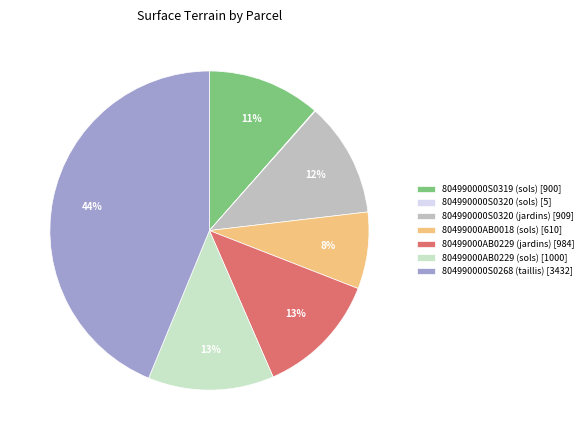

To the nearest percent, what is the combined percentage of 804990000S0320 (sols) and 80499000AB0229 (jardins)?

13%